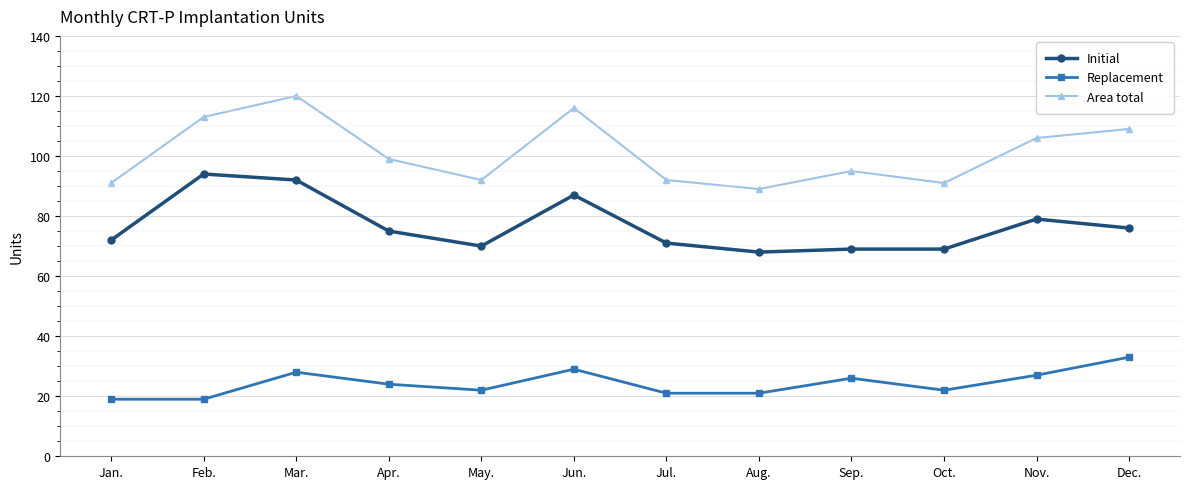

Between Jun. and Sep., which series saw the biggest shift?

Area total